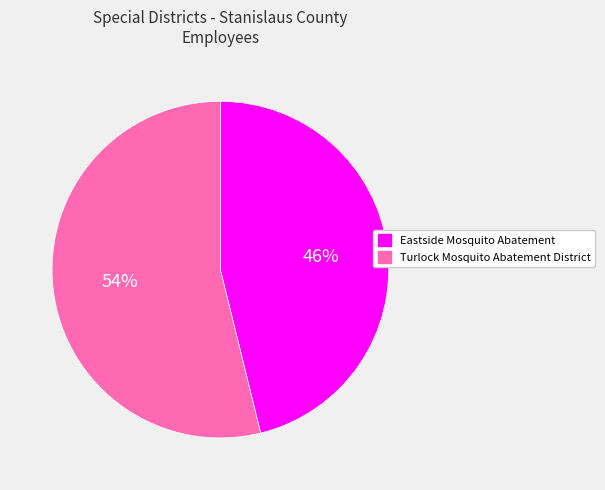

To the nearest percent, what is the difference between the largest and smallest slice percentages?

8%